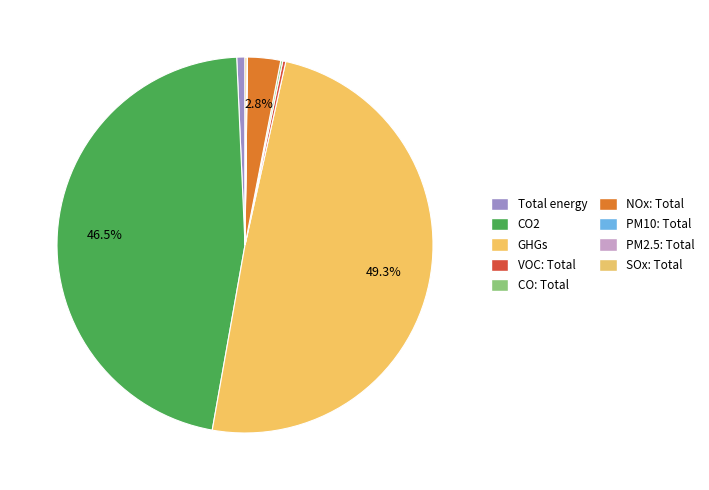

Is it true that SOx: Total is 0% of the pie?

True